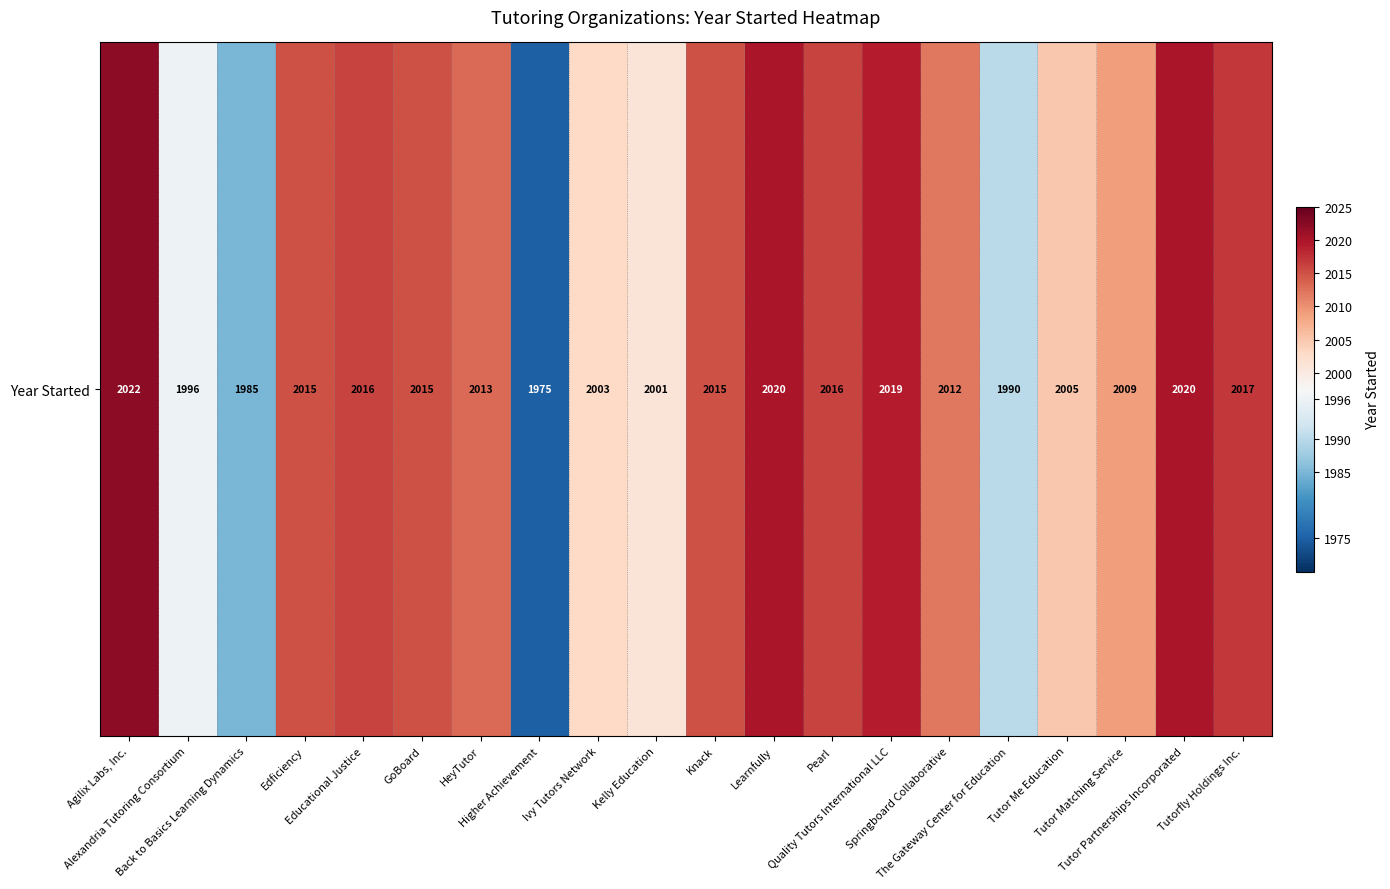

List the labels in order of value, largest first.

Agilix Labs, Inc., Learnfully, Tutor Partnerships Incorporated, Quality Tutors International LLC, Tutorfly Holdings Inc., Educational Justice, Pearl, Edficiency, GoBoard, Knack, HeyTutor, Springboard Collaborative, Tutor Matching Service, Tutor Me Education, Ivy Tutors Network, Kelly Education, Alexandria Tutoring Consortium, The Gateway Center for Education, Back to Basics Learning Dynamics, Higher Achievement